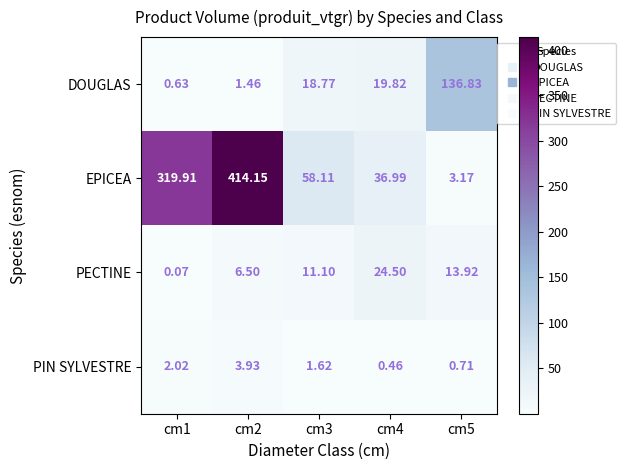

Which series has the largest range (max minus min)?

EPICEA